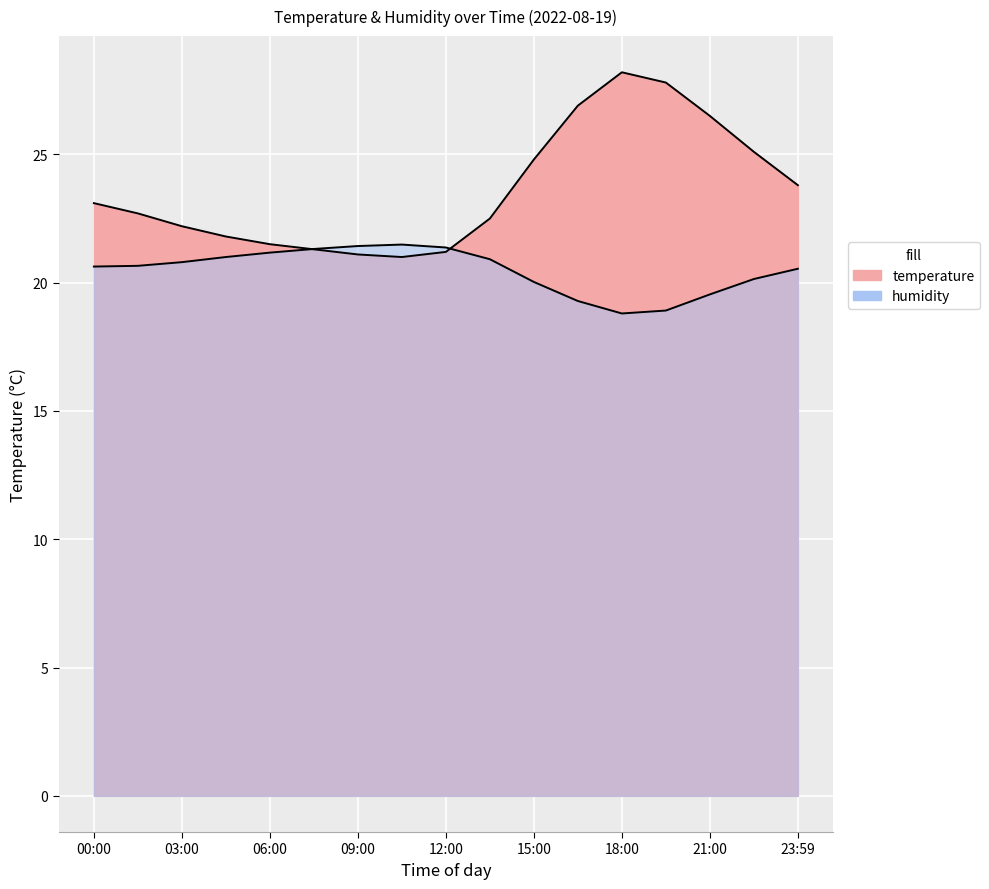

At which category is the sum across all series the highest?

18:00